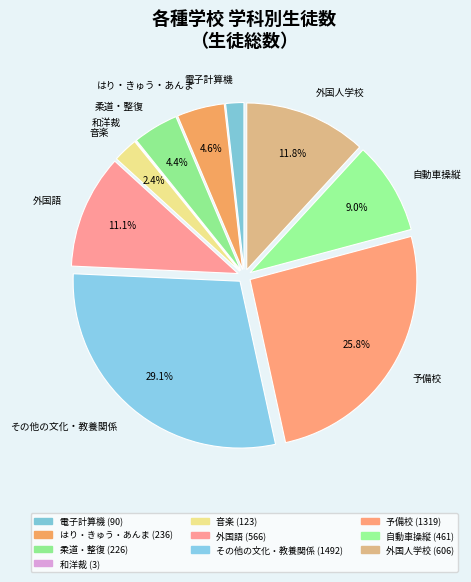

Is there any slice that represents more than half of the pie?

No